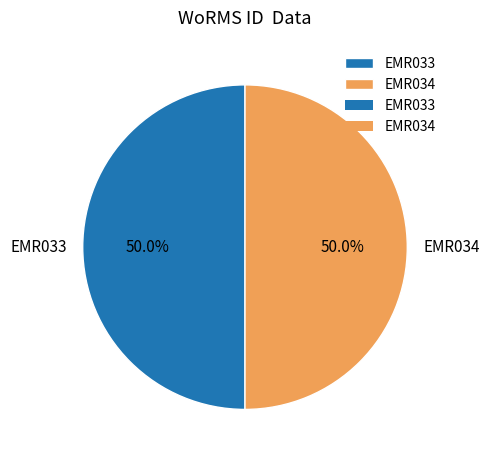

What percentage is NOT represented by EMR033?

50.0%